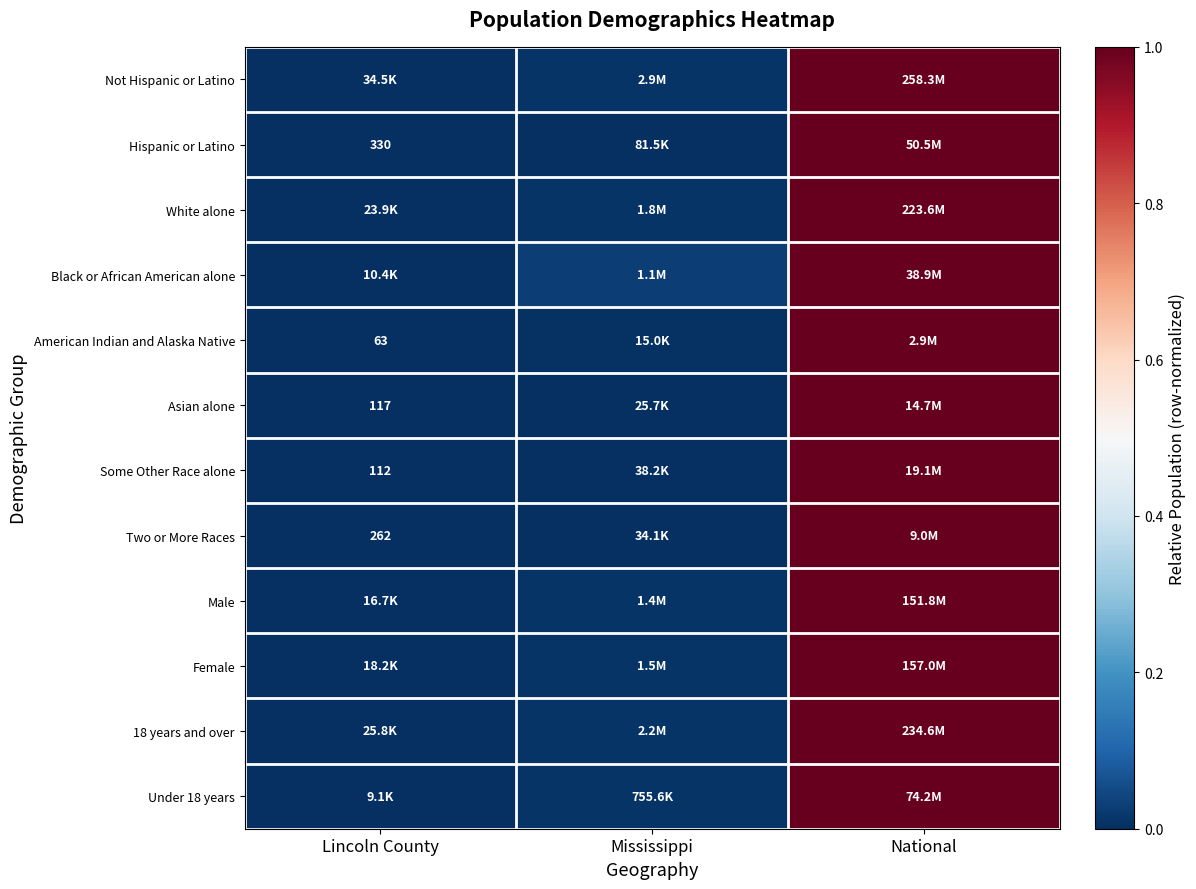

What is the total value across all series at Mississippi?

0.1